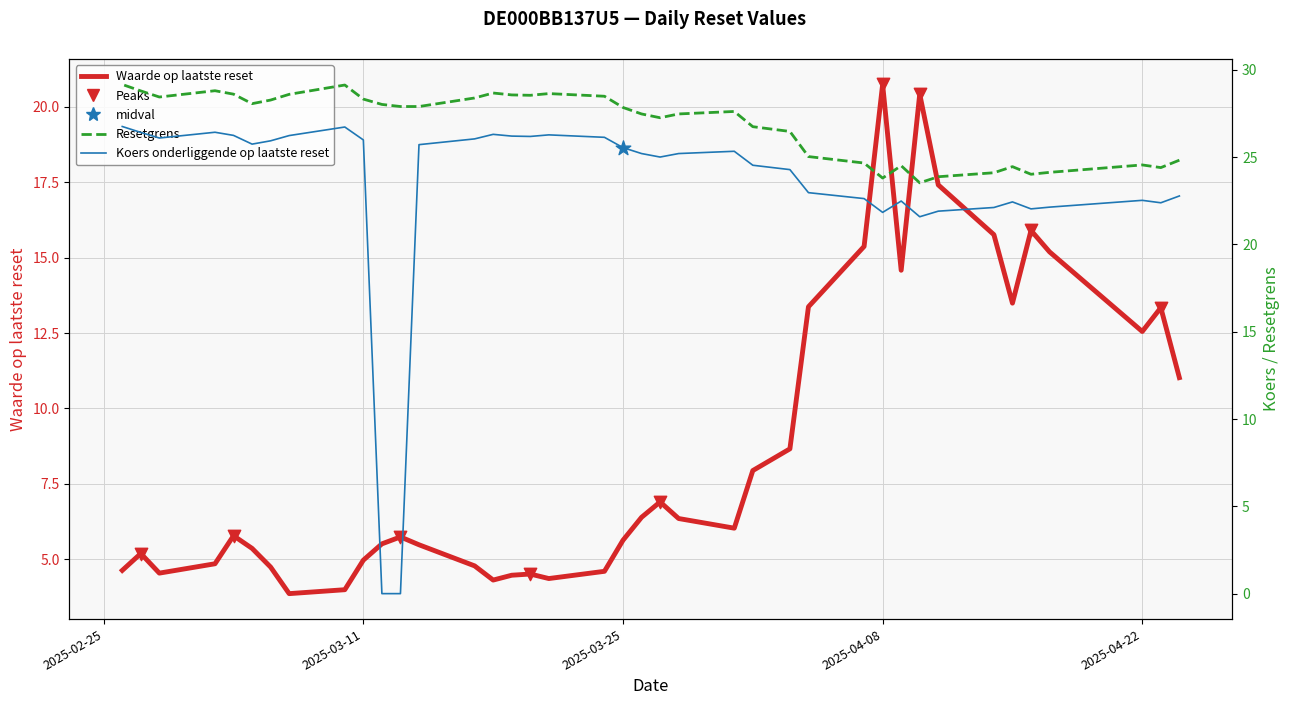

Which series has the largest total across all categories?

Resetgrens